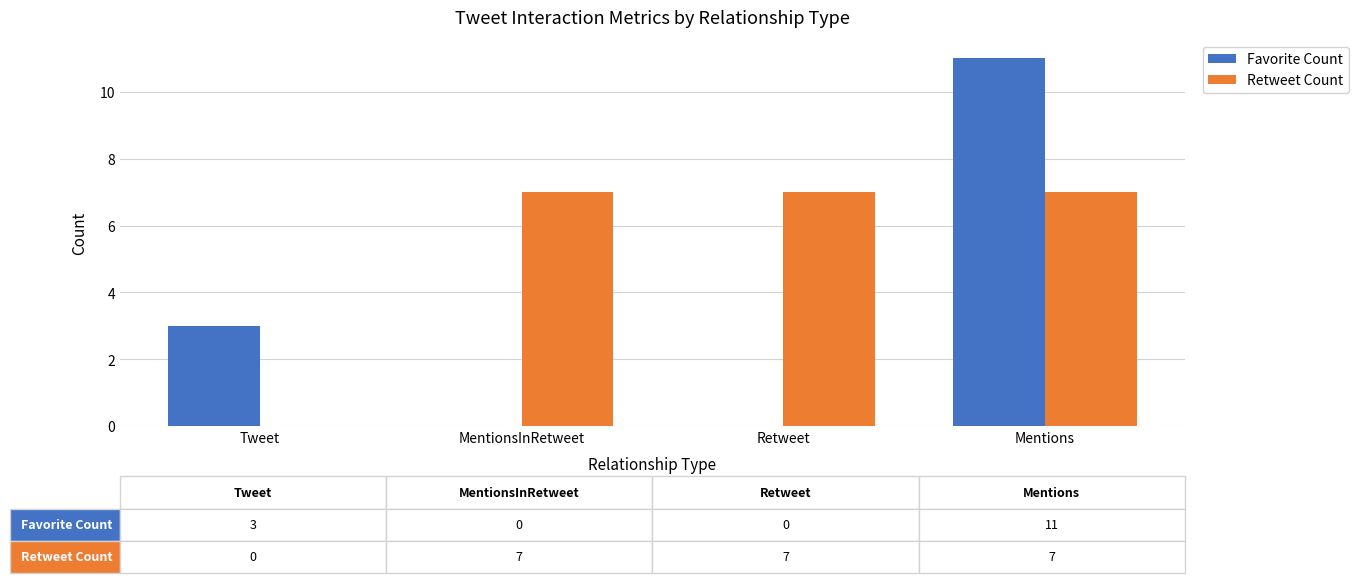

True or false: Retweet Count has a value of 10 at MentionsInRetweet.

False